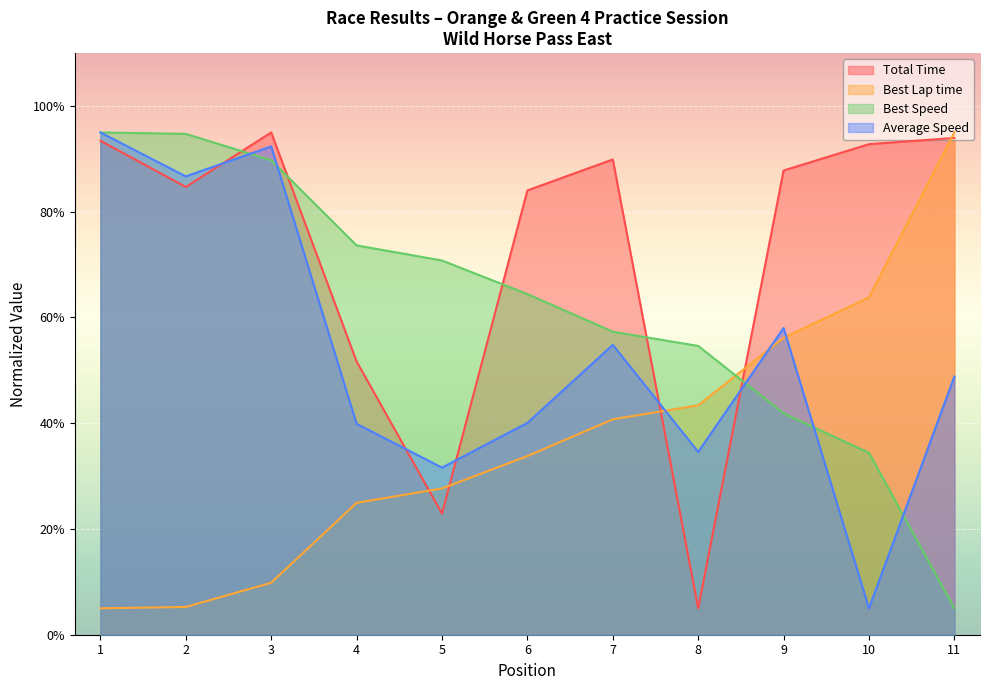

What are all the series names shown in the legend?

Total Time, Best Lap time, Best Speed, Average Speed